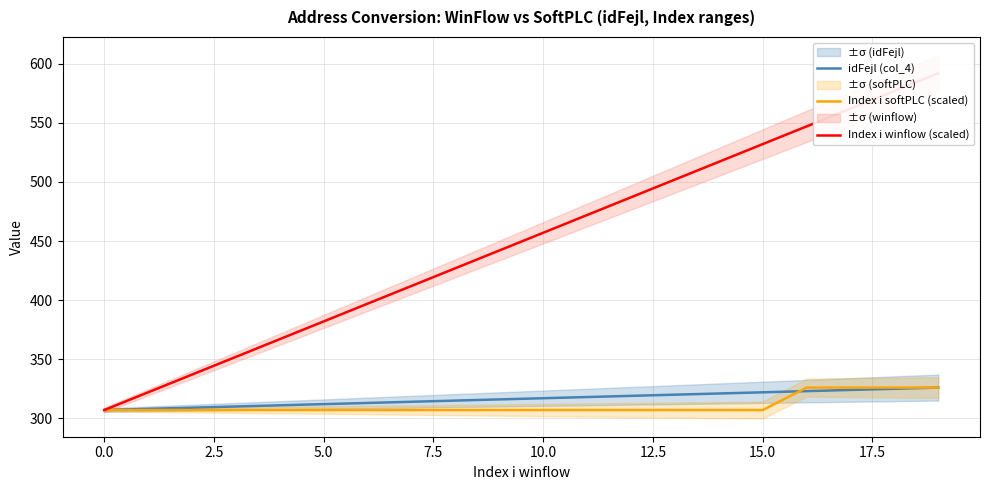

What is the label of the 8th point from the right?

12